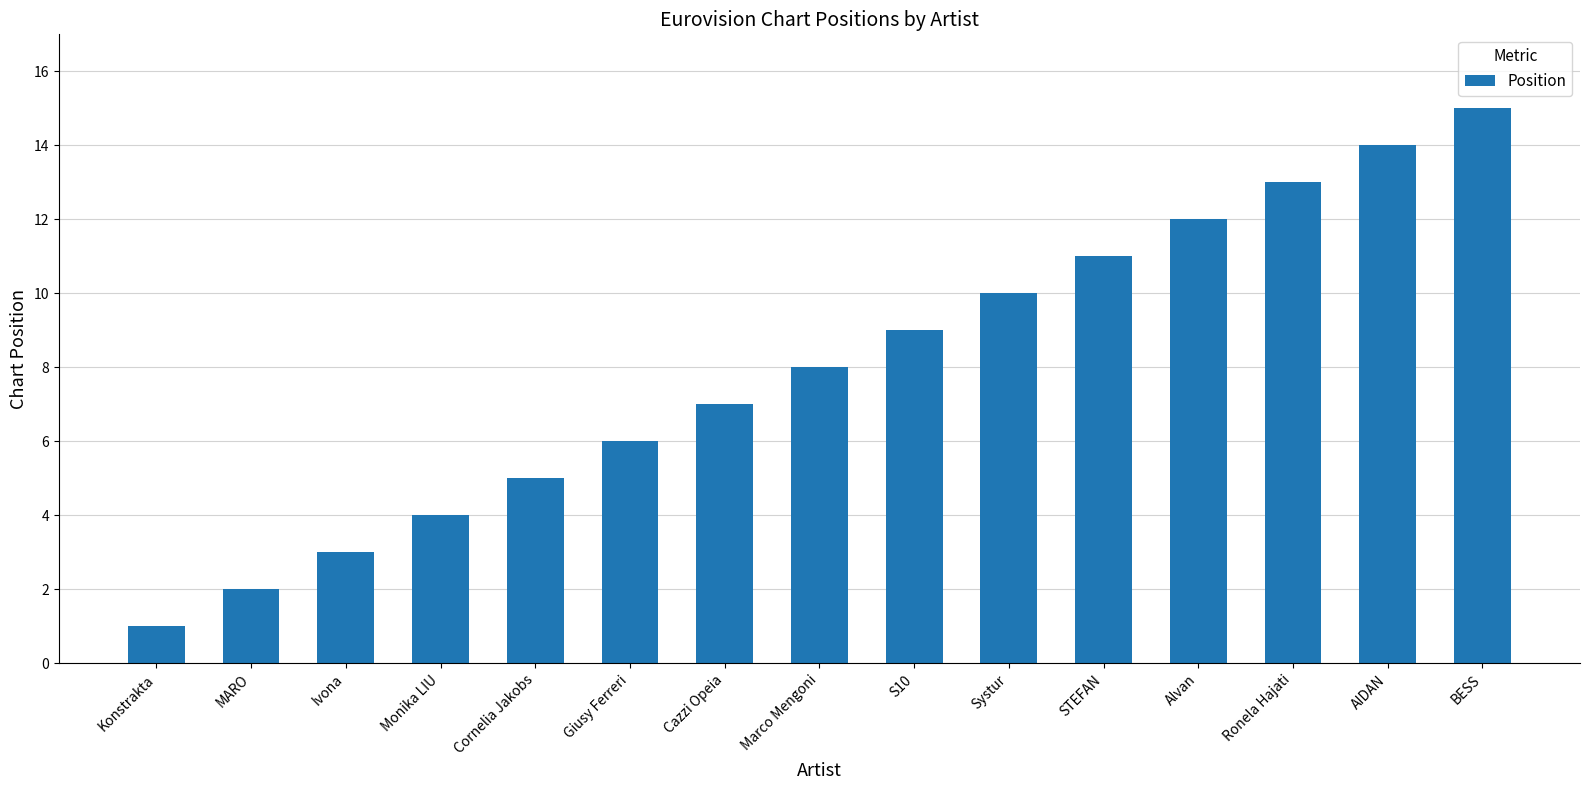

How many bars are there in total?

15